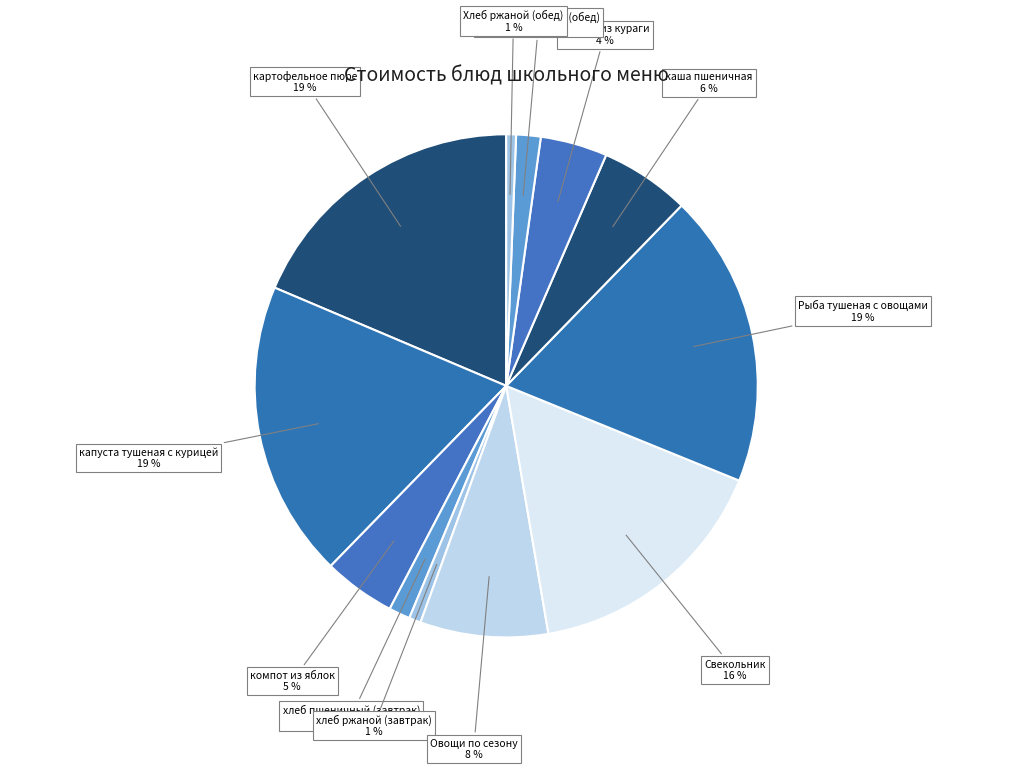

How many slices are in this pie chart?

12